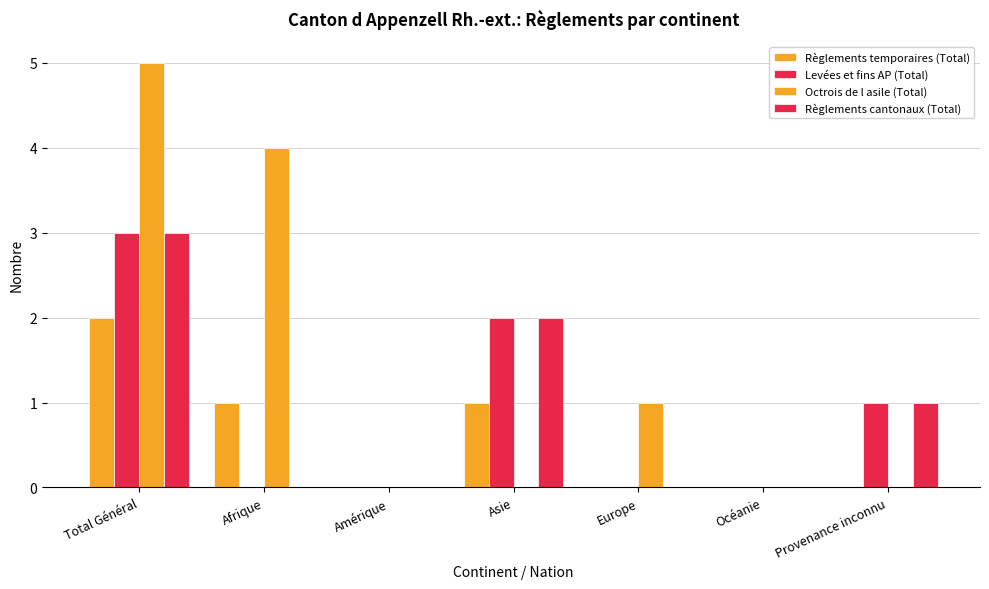

Reading right to left, list all the values displayed in this chart.

Règlements temporaires (Total): Provenance inconnu=0	Océanie=0	Europe=0	Asie=1	Amérique=0	Afrique=1	Total Général=2
Levées et fins AP (Total): Provenance inconnu=1	Océanie=0	Europe=0	Asie=2	Amérique=0	Afrique=0	Total Général=3
Octrois de l asile (Total): Provenance inconnu=0	Océanie=0	Europe=1	Asie=0	Amérique=0	Afrique=4	Total Général=5
Règlements cantonaux (Total): Provenance inconnu=1	Océanie=0	Europe=0	Asie=2	Amérique=0	Afrique=0	Total Général=3